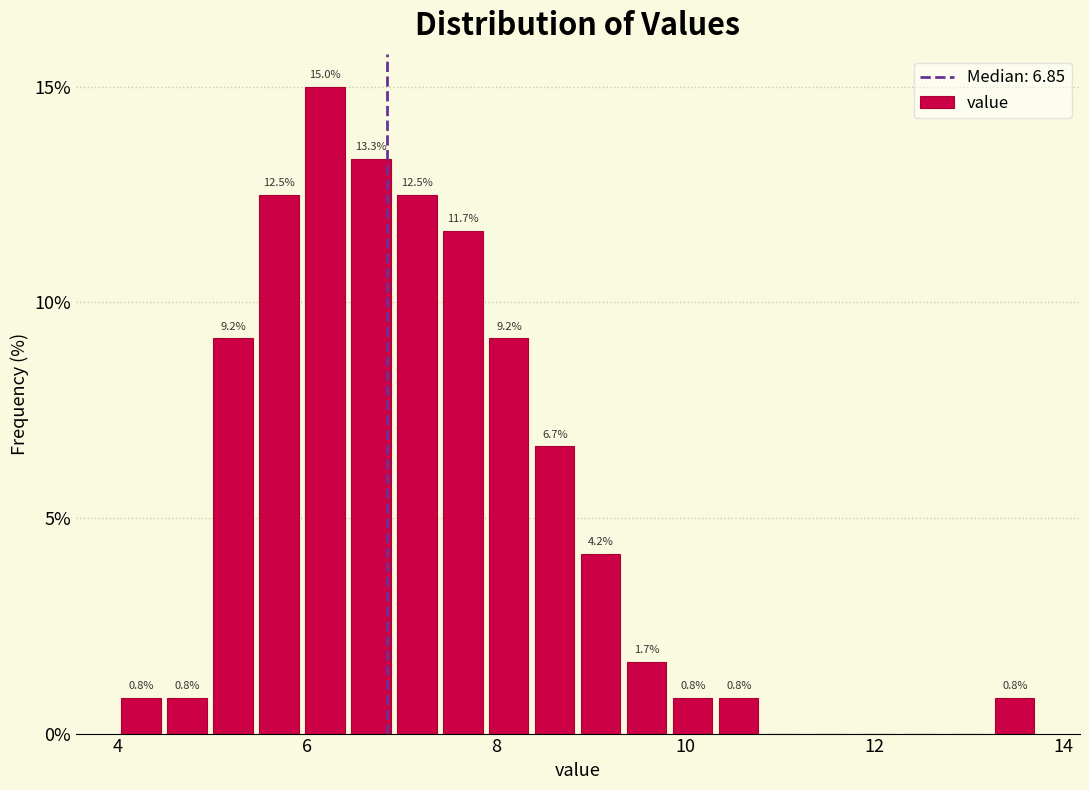

Around what value on the x-axis is the tallest bar? Give the approximate position of its centre, as read against the axis.

6.2